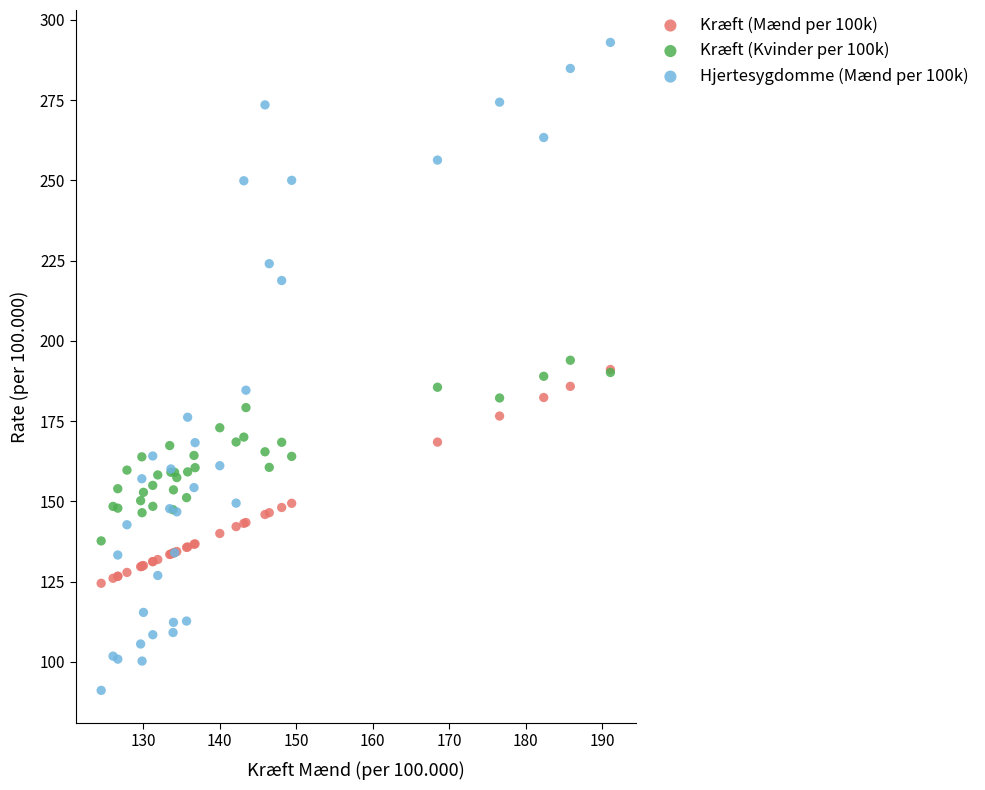

What are all the series names shown in the legend?

Kræft (Mænd per 100k), Kræft (Kvinder per 100k), Hjertesygdomme (Mænd per 100k)